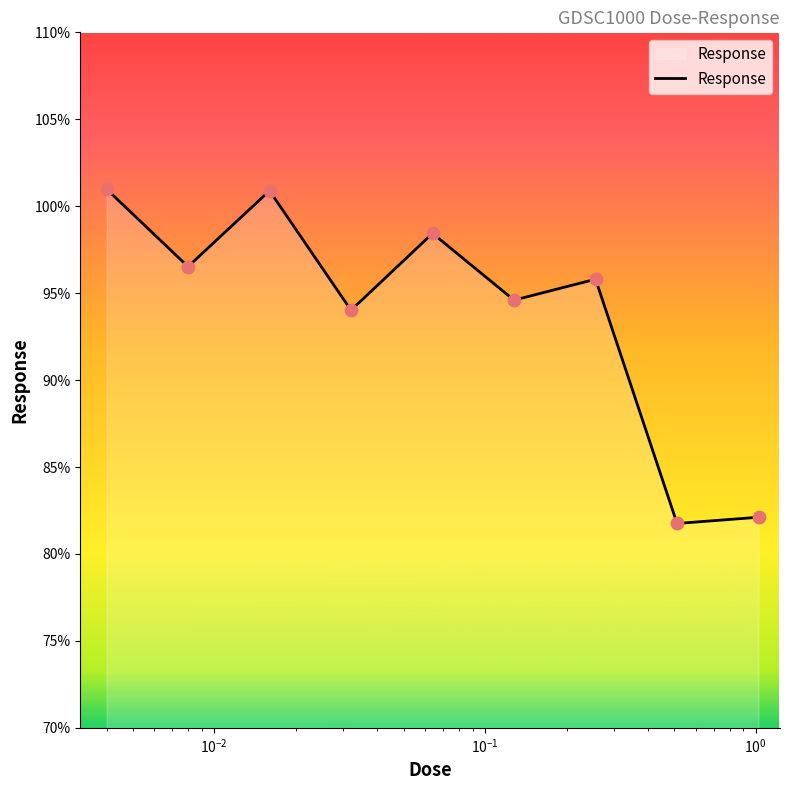

What is the difference between the maximum and minimum values?

19.2